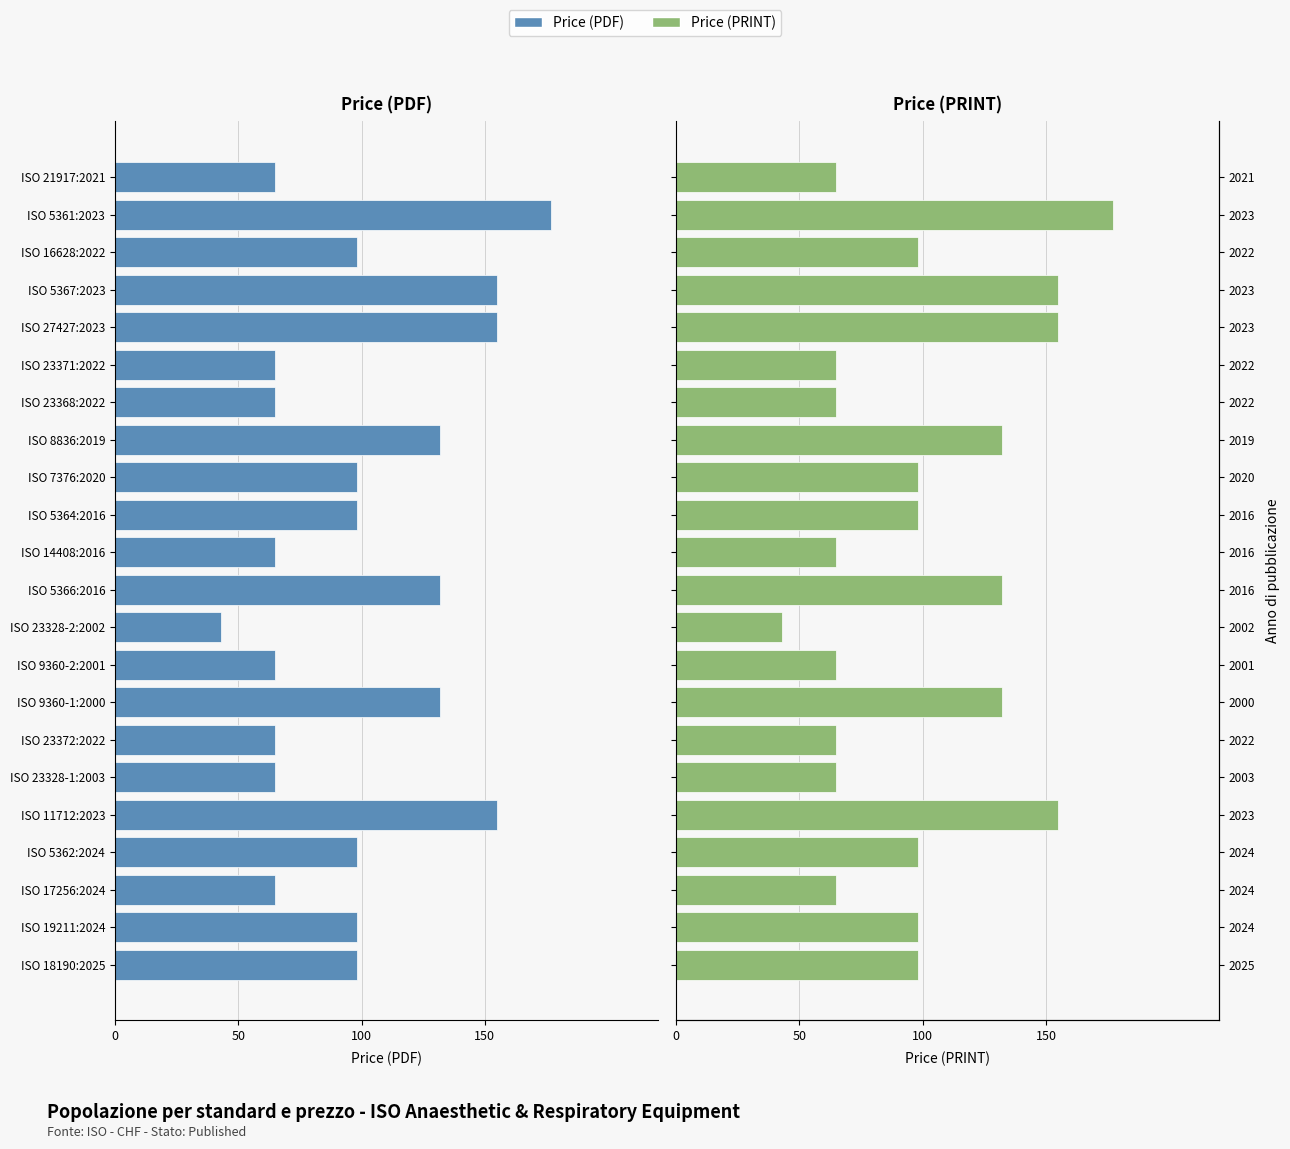

What is the difference between the maximum and minimum values in the Price (PRINT) series?

134